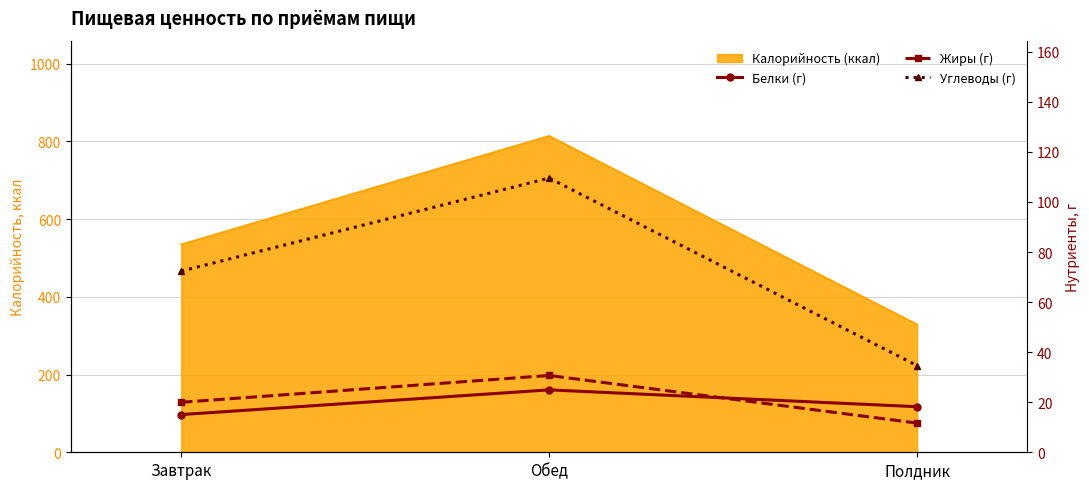

At which category is the sum across all series the highest?

Обед